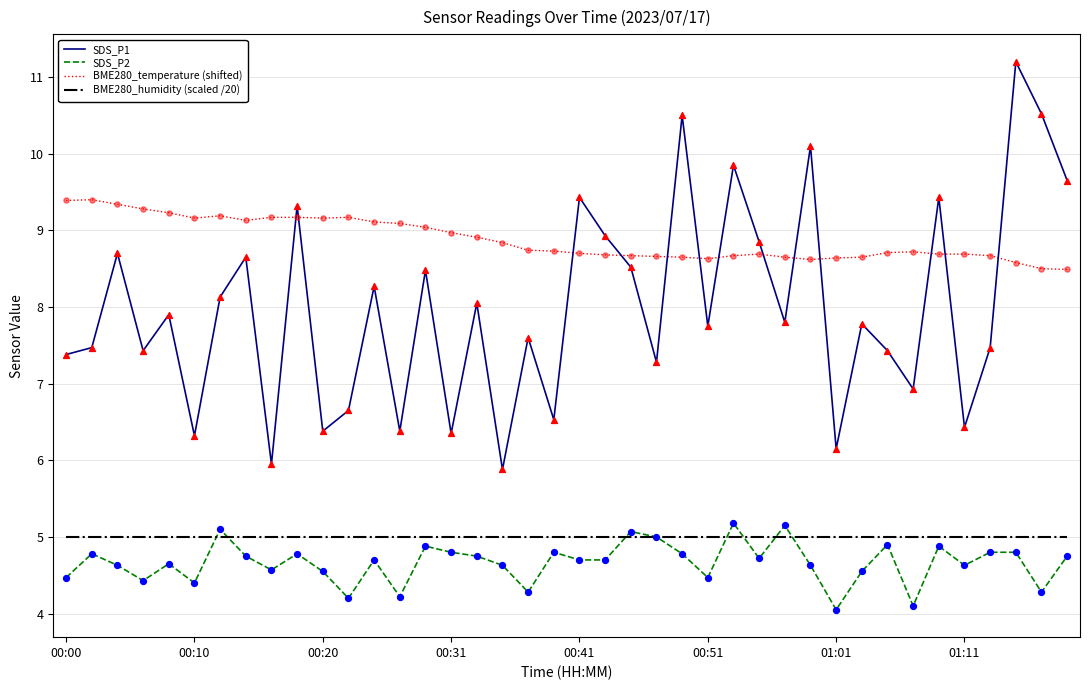

What is the greatest value displayed?

11.2